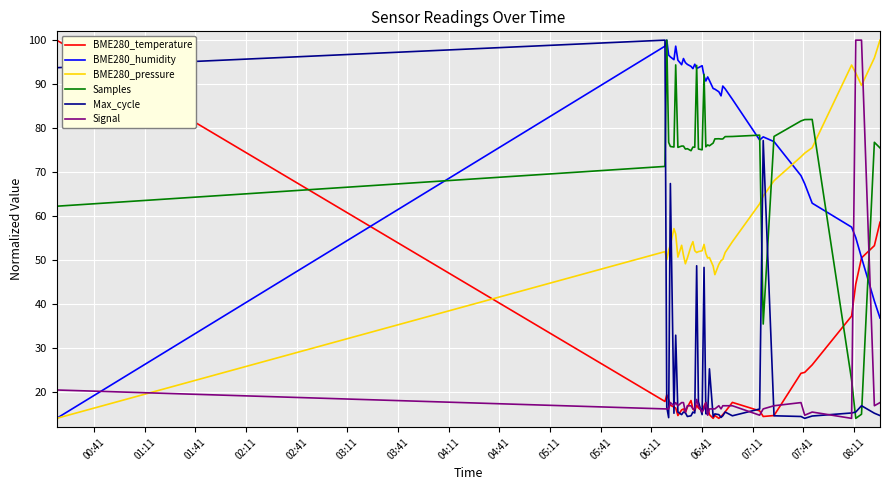

How many intersections are there between BME280_pressure and Signal?

3